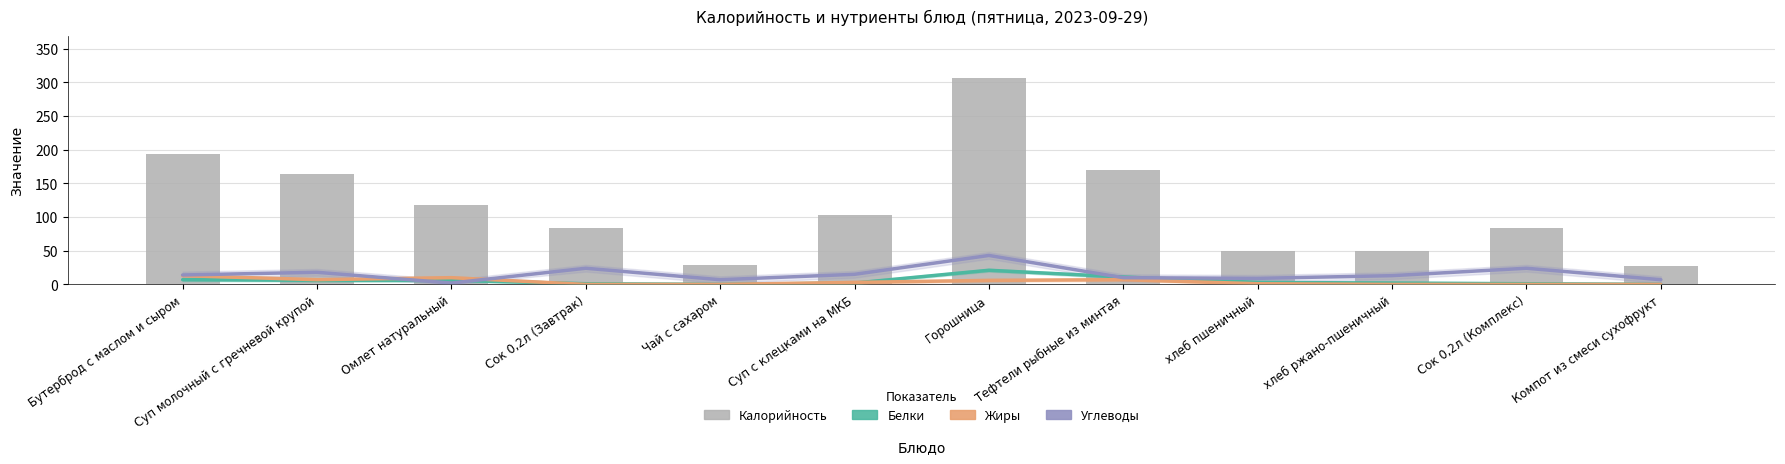

What is the label of the 11th bar from the right?

Суп молочный с гречневой крупой